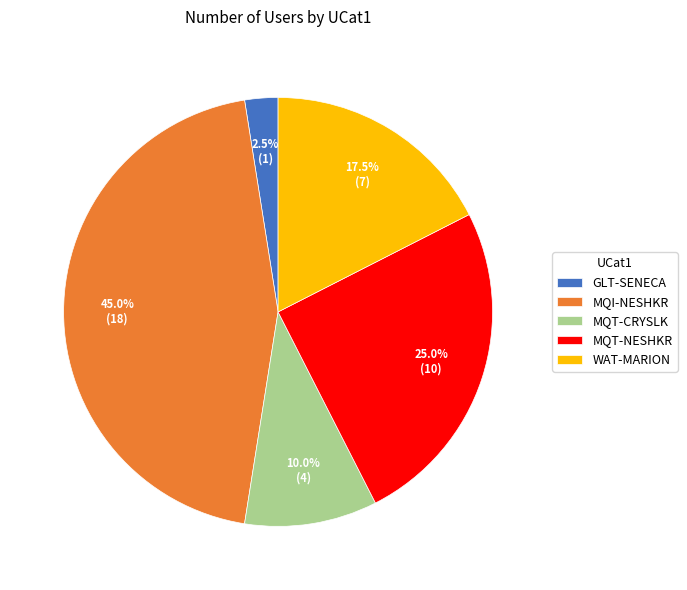

What is the smallest slice in the pie chart?

GLT-SENECA